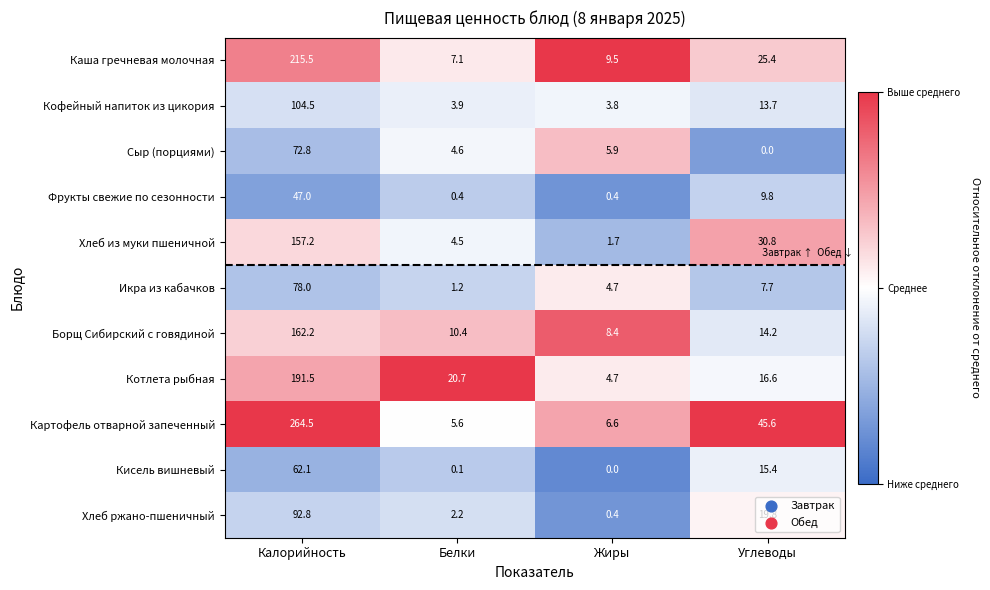

What is the average value of the Картофель отварной запеченный series?

80.6